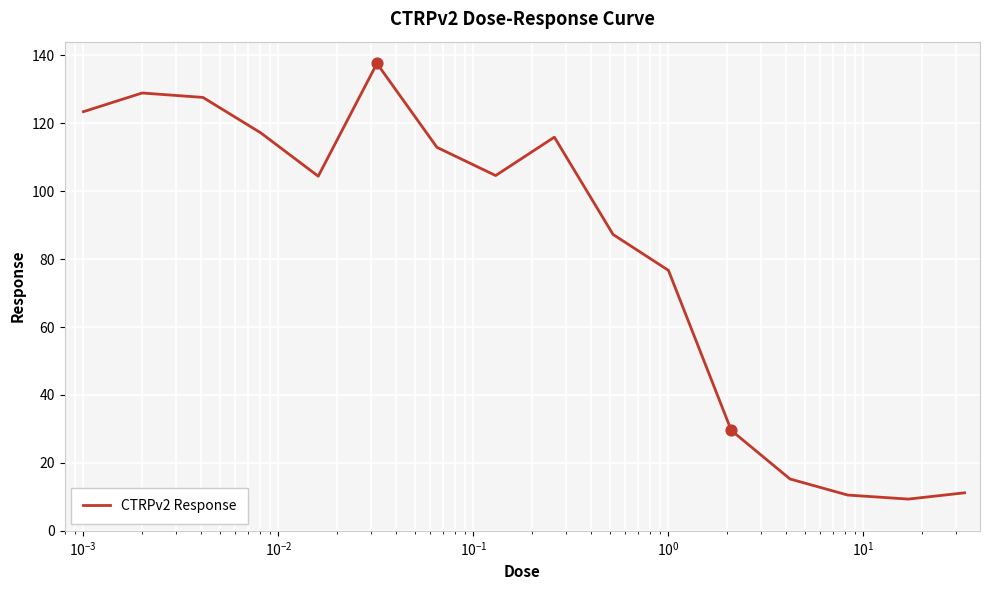

What is the greatest value displayed?

137.6